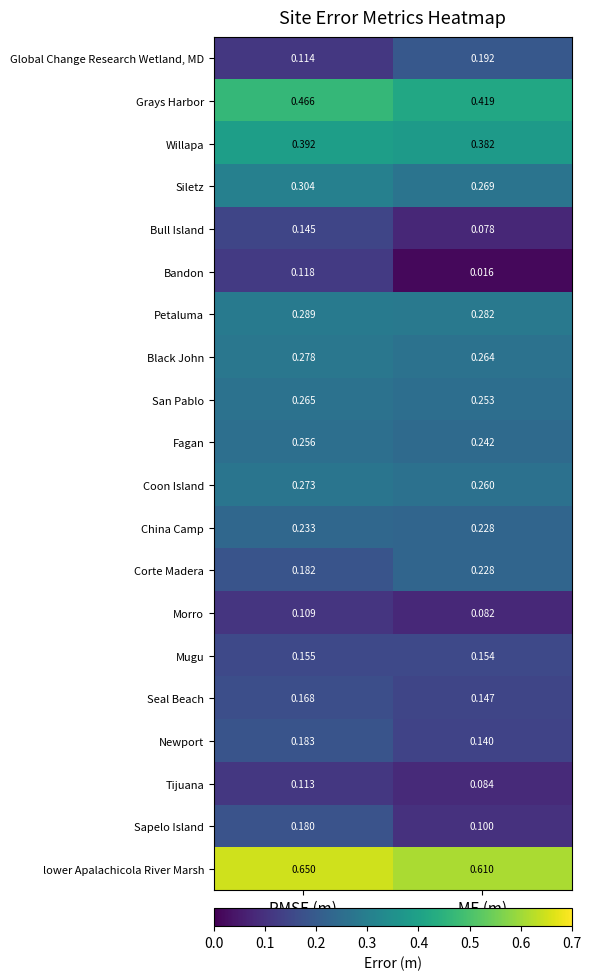

At which label does Seal Beach reach its peak?

RMSE (m)